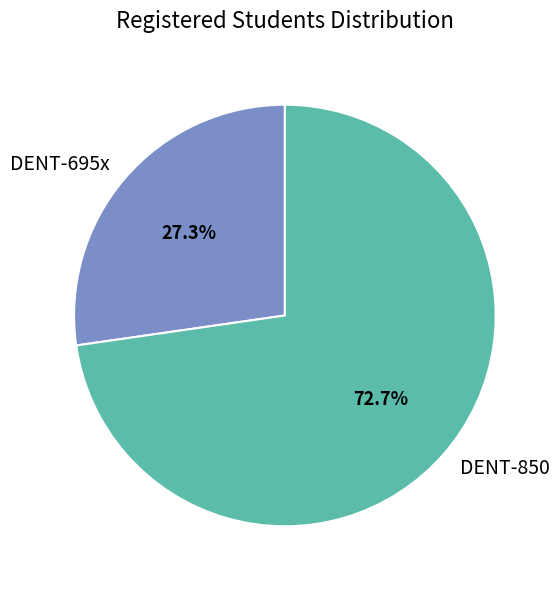

Is there any slice that represents more than half of the pie?

Yes